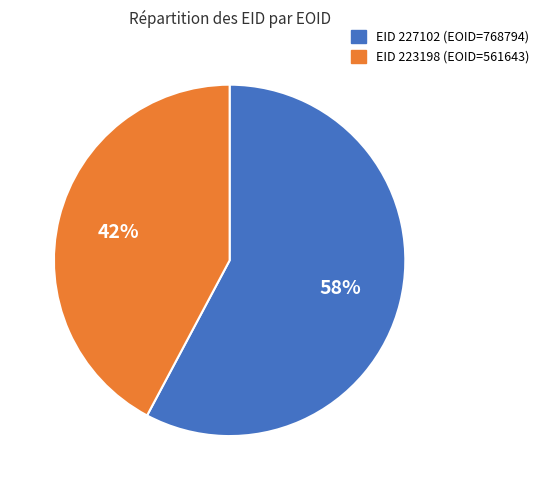

To the nearest percent, what is the difference between the largest and smallest slice percentages?

16%